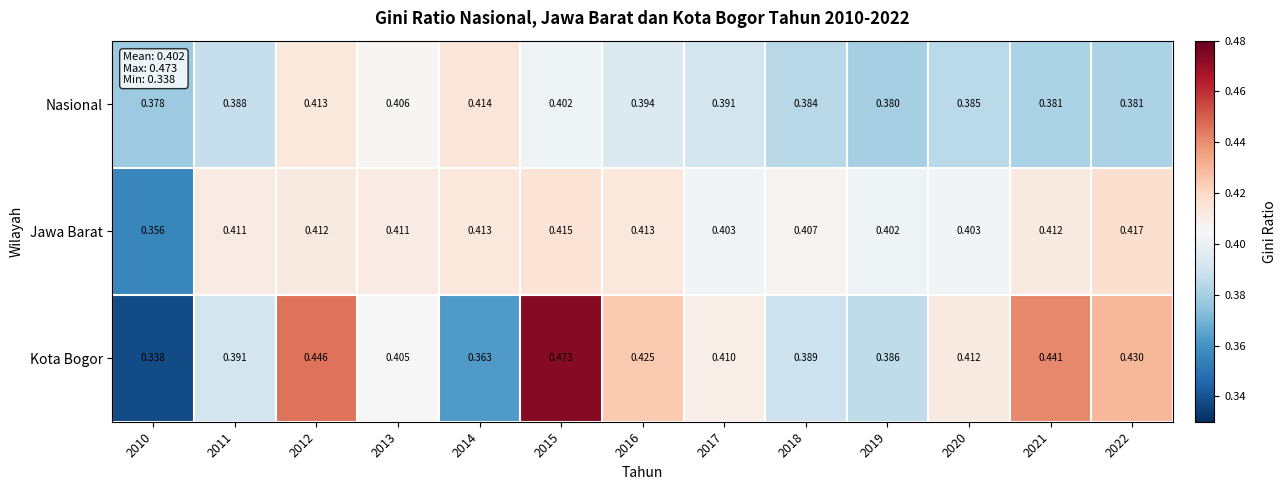

List the series in order of their peak value, lowest first.

Nasional, Jawa Barat, Kota Bogor